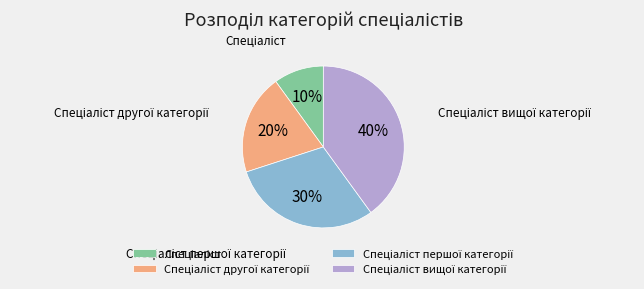

To the nearest percent, what is the average slice percentage?

25%